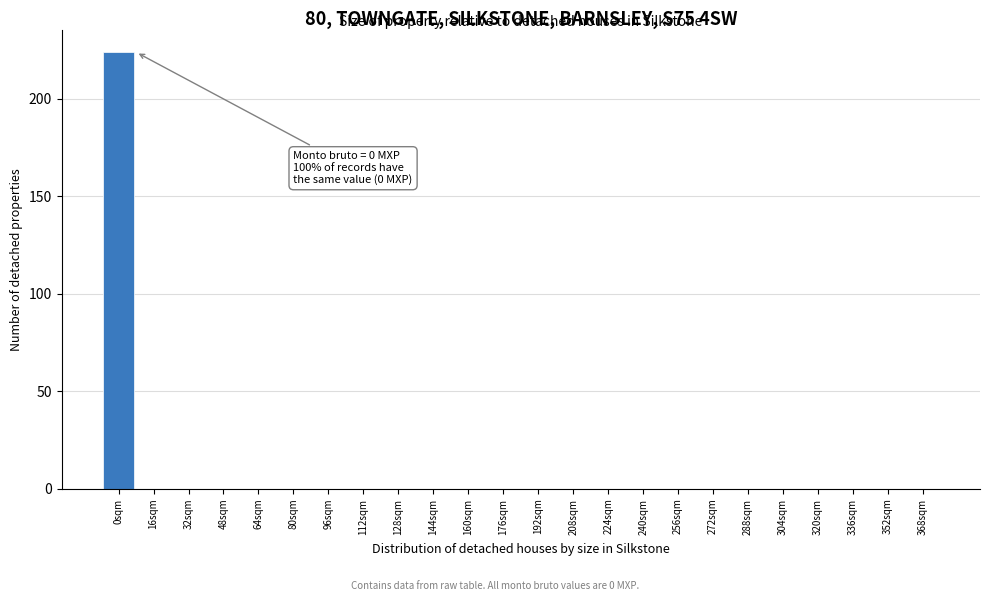

Which range on the x-axis has the tallest bar?

-8 to 8